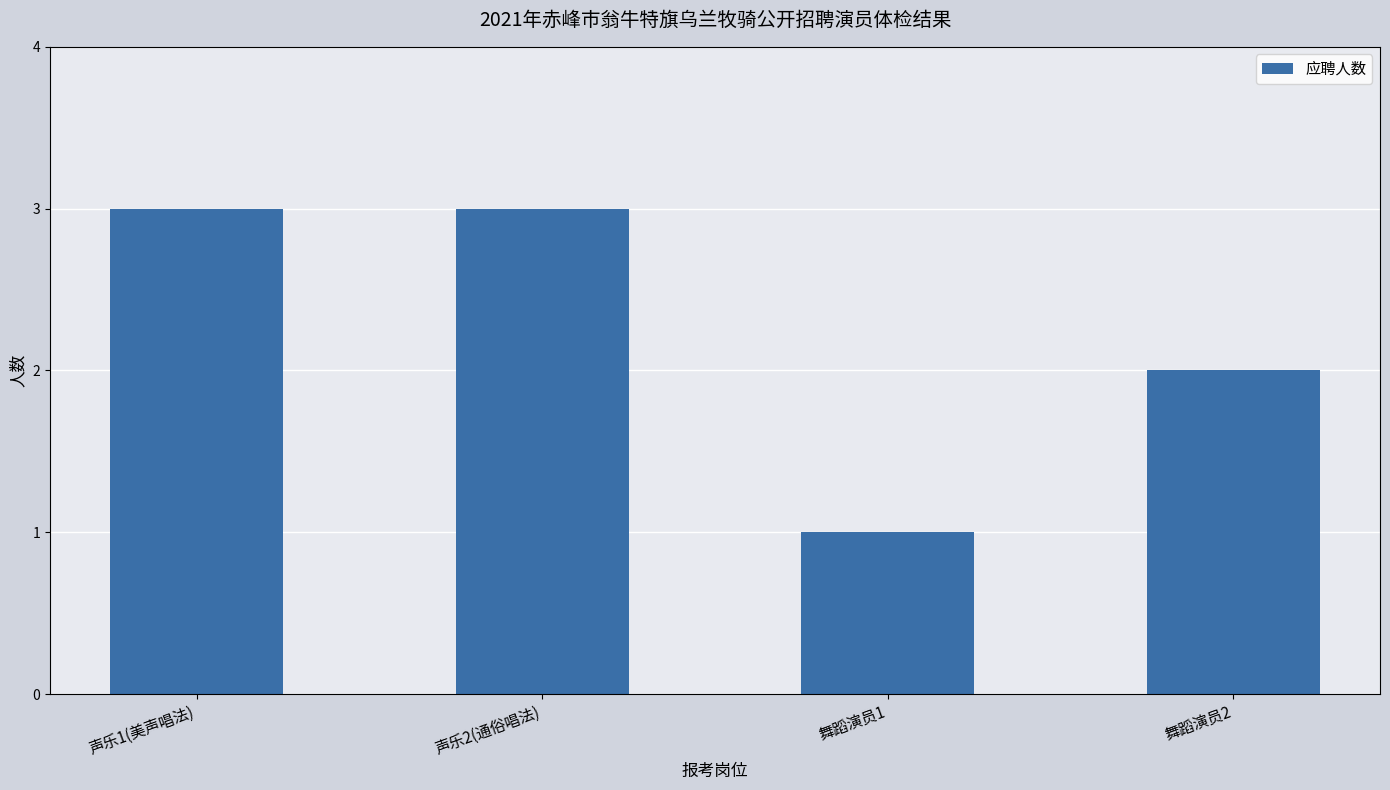

What is the greatest value displayed?

3